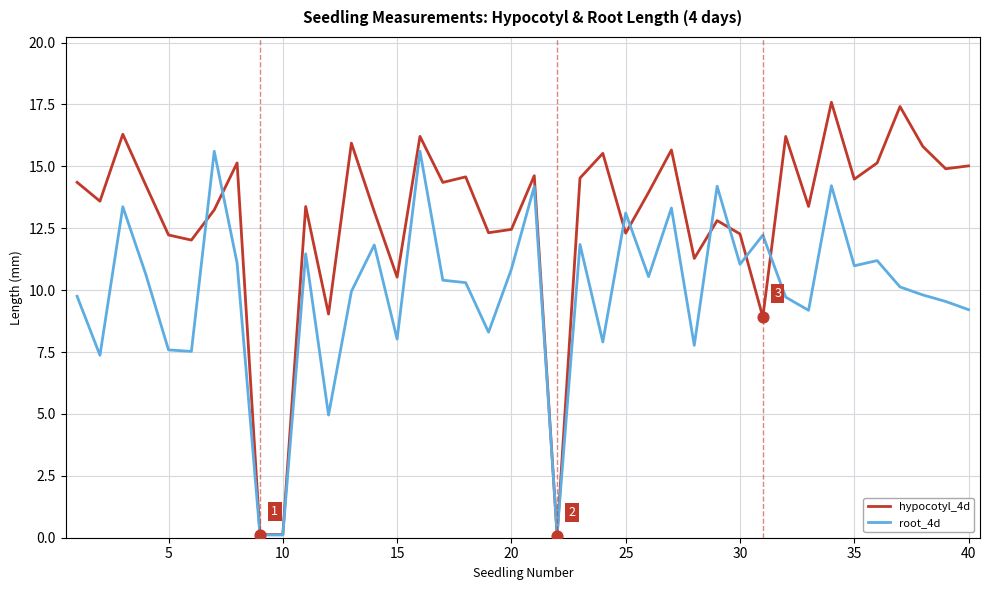

Which series has the widest spread of values?

hypocotyl_4d